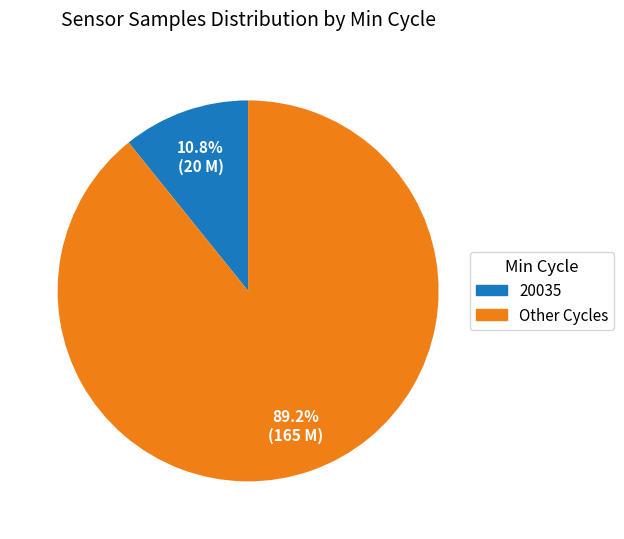

Is there a majority slice in this chart?

Yes